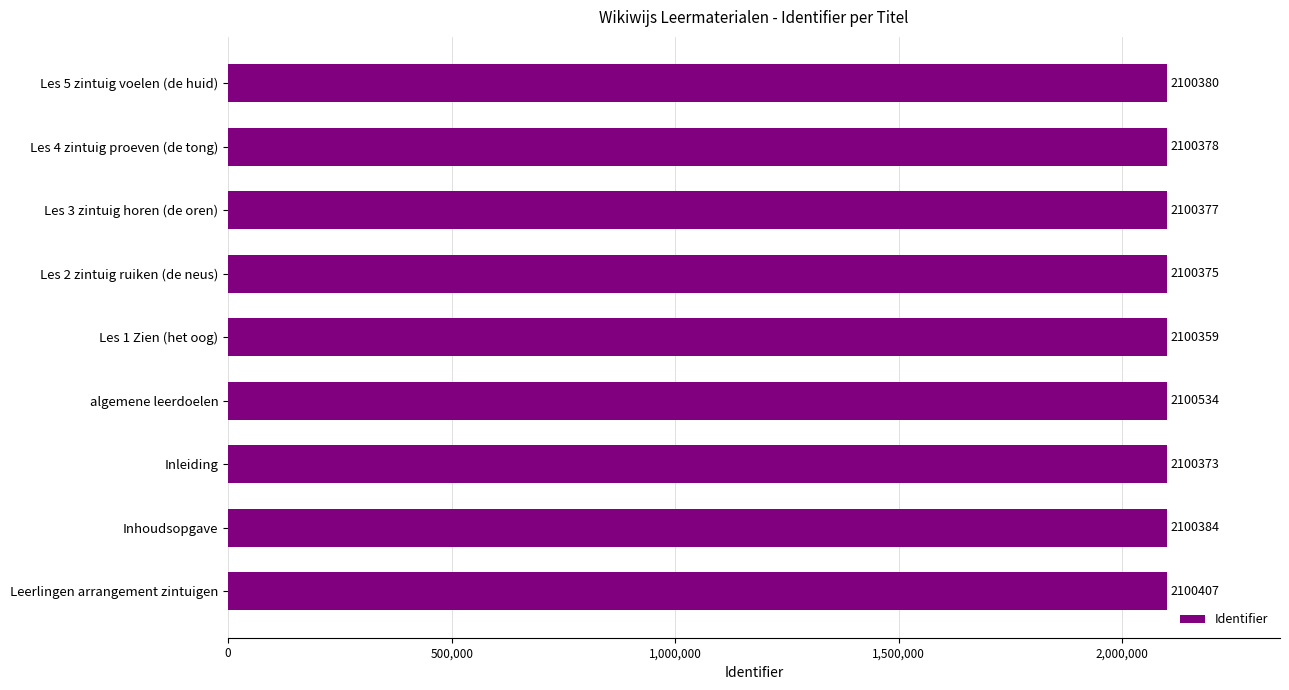

Between algemene leerdoelen and Les 1 Zien (het oog), which is larger?

algemene leerdoelen